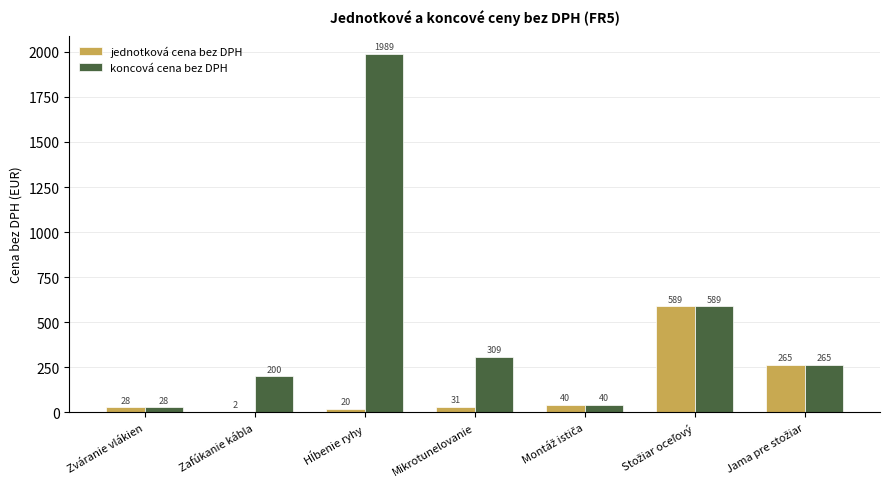

The koncová cena bez DPH series shows 138.8 at Mikrotunelovanie. True or false?

False